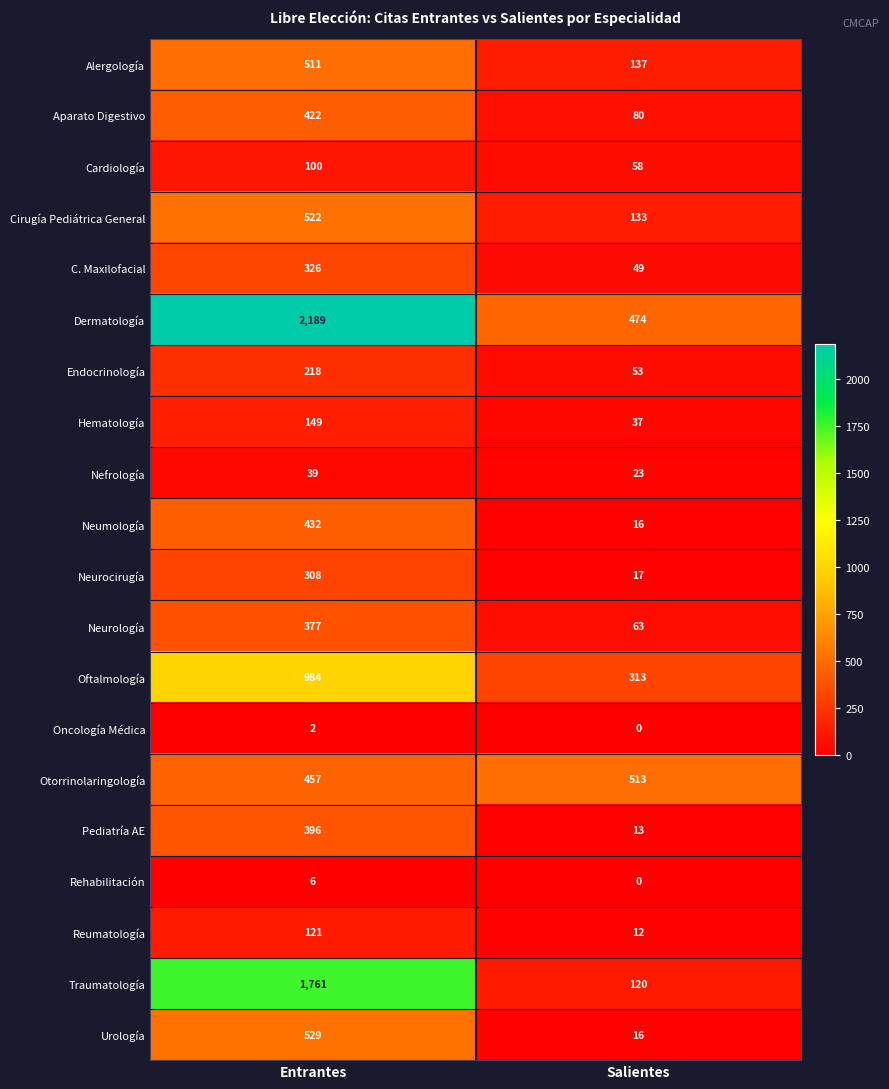

Which series has the largest total across all categories?

Dermatología